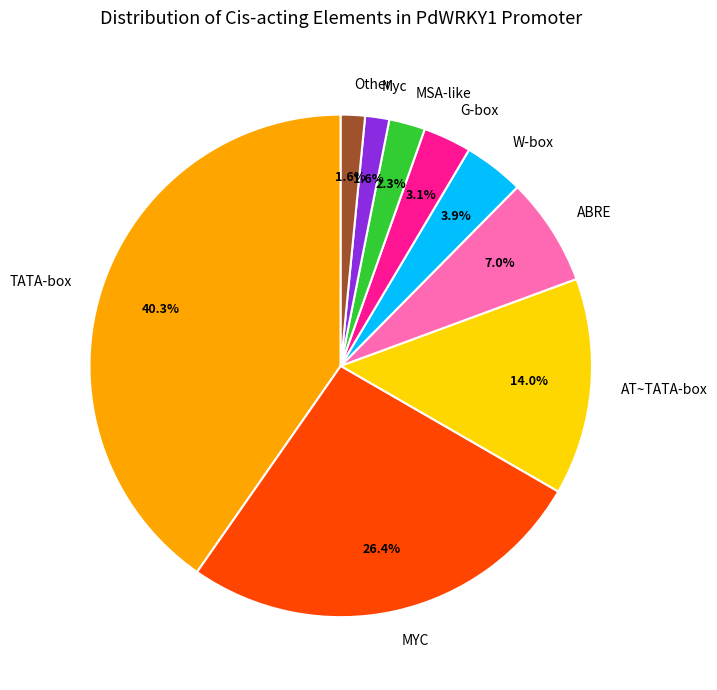

How much of the chart is everything except MSA-like?

97.7%